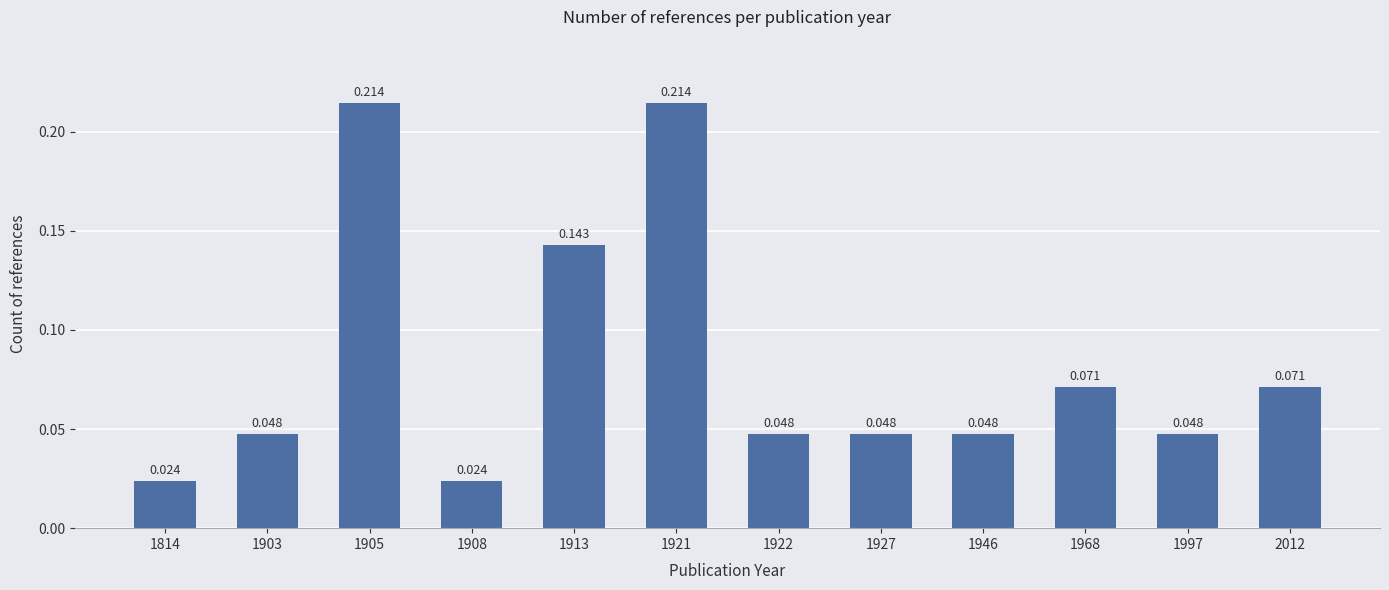

Count the values in the range 0 to 1.

12